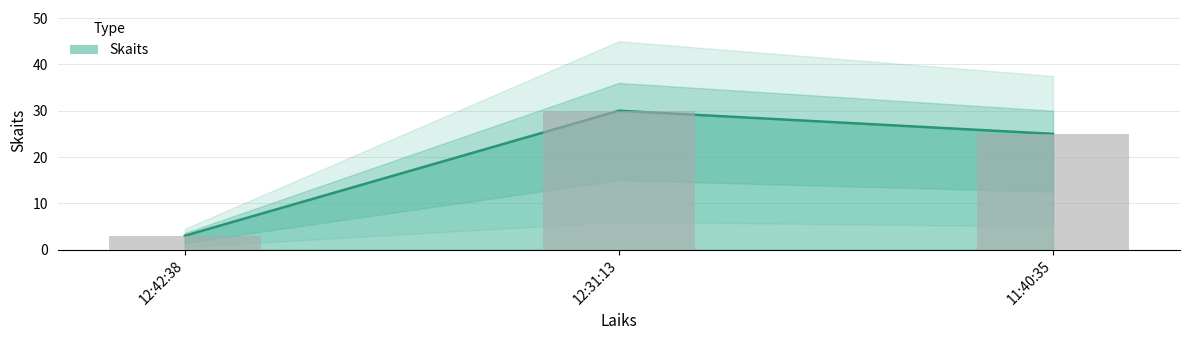

Is it true that the value at 12:42:38 is 1?

False